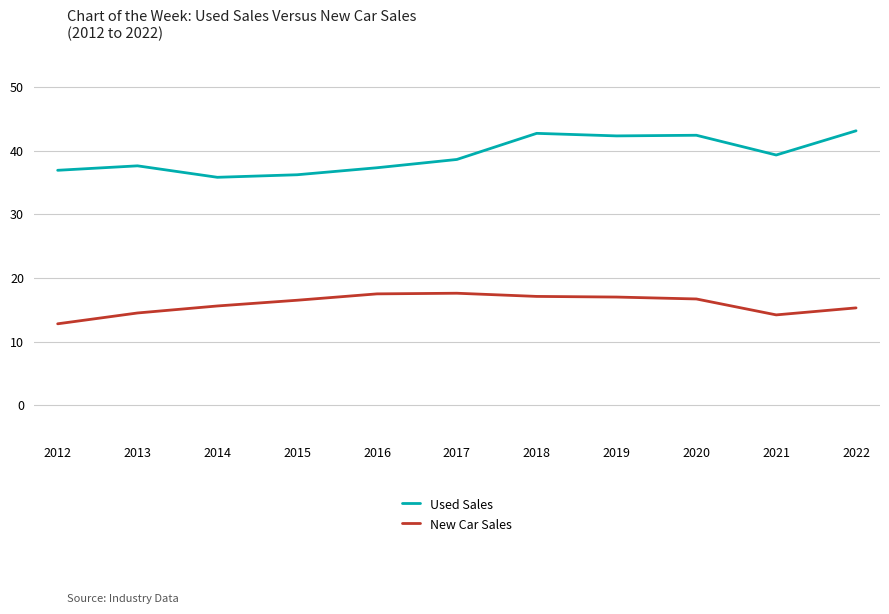

What is the difference between the highest and lowest values at 2022?

27.8